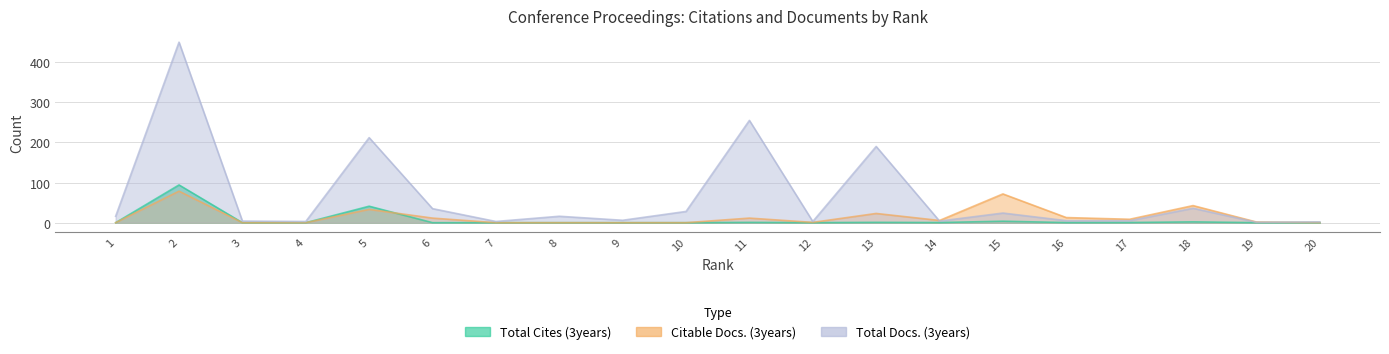

How many categories are shown in the chart?

20